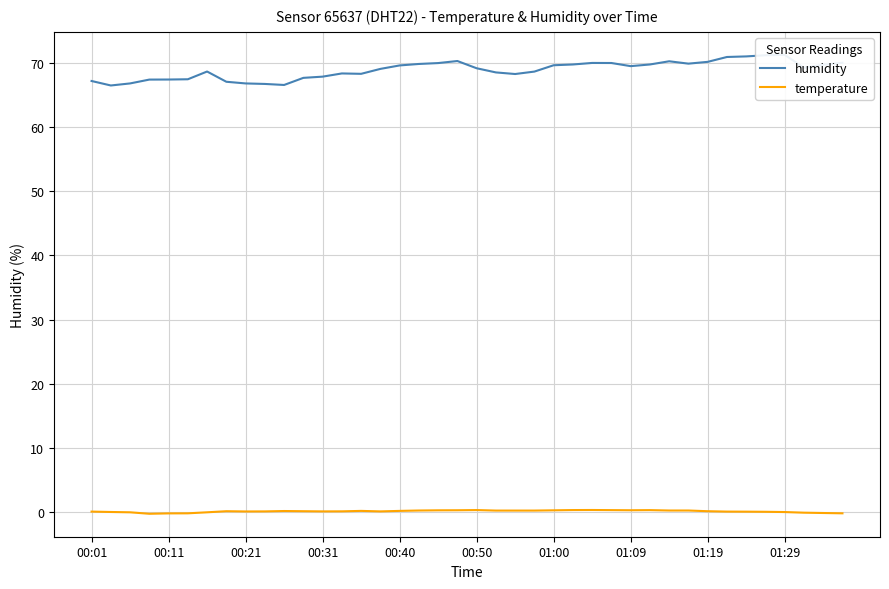

Which series has the largest range (max minus min)?

humidity